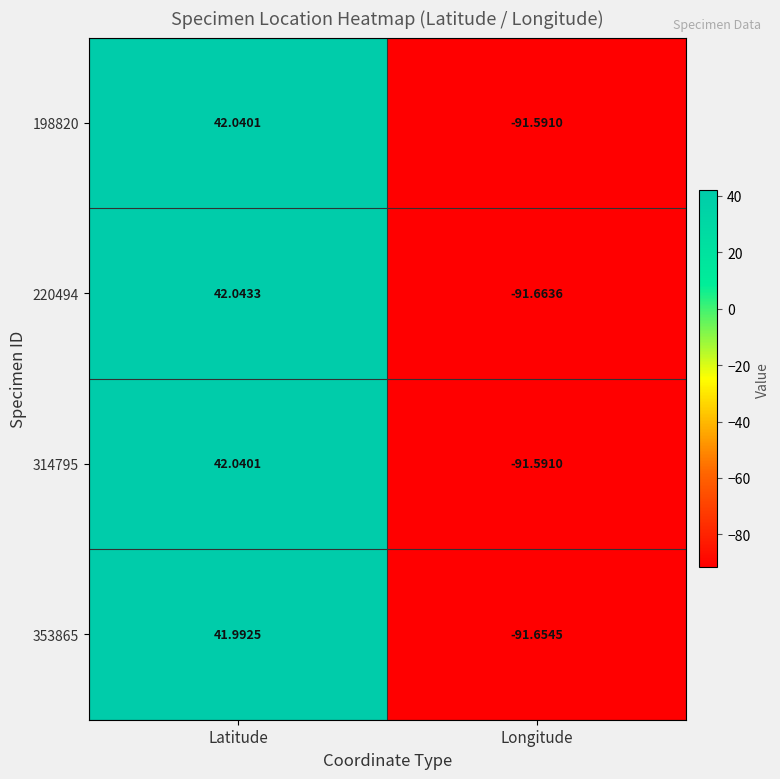

At how many categories does at least one series exceed 16?

1